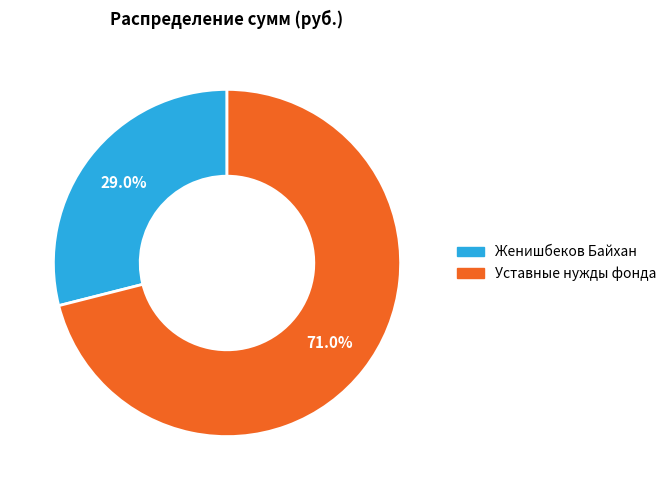

The Уставные нужды фонда slice represents 61% of the pie. True or false?

False